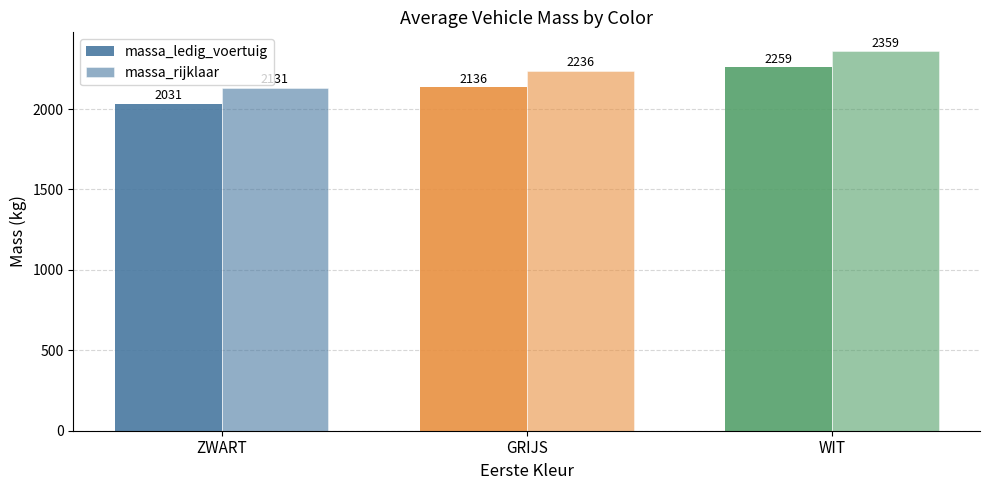

List the series in order of their overall mean, lowest first.

massa_ledig_voertuig, massa_rijklaar